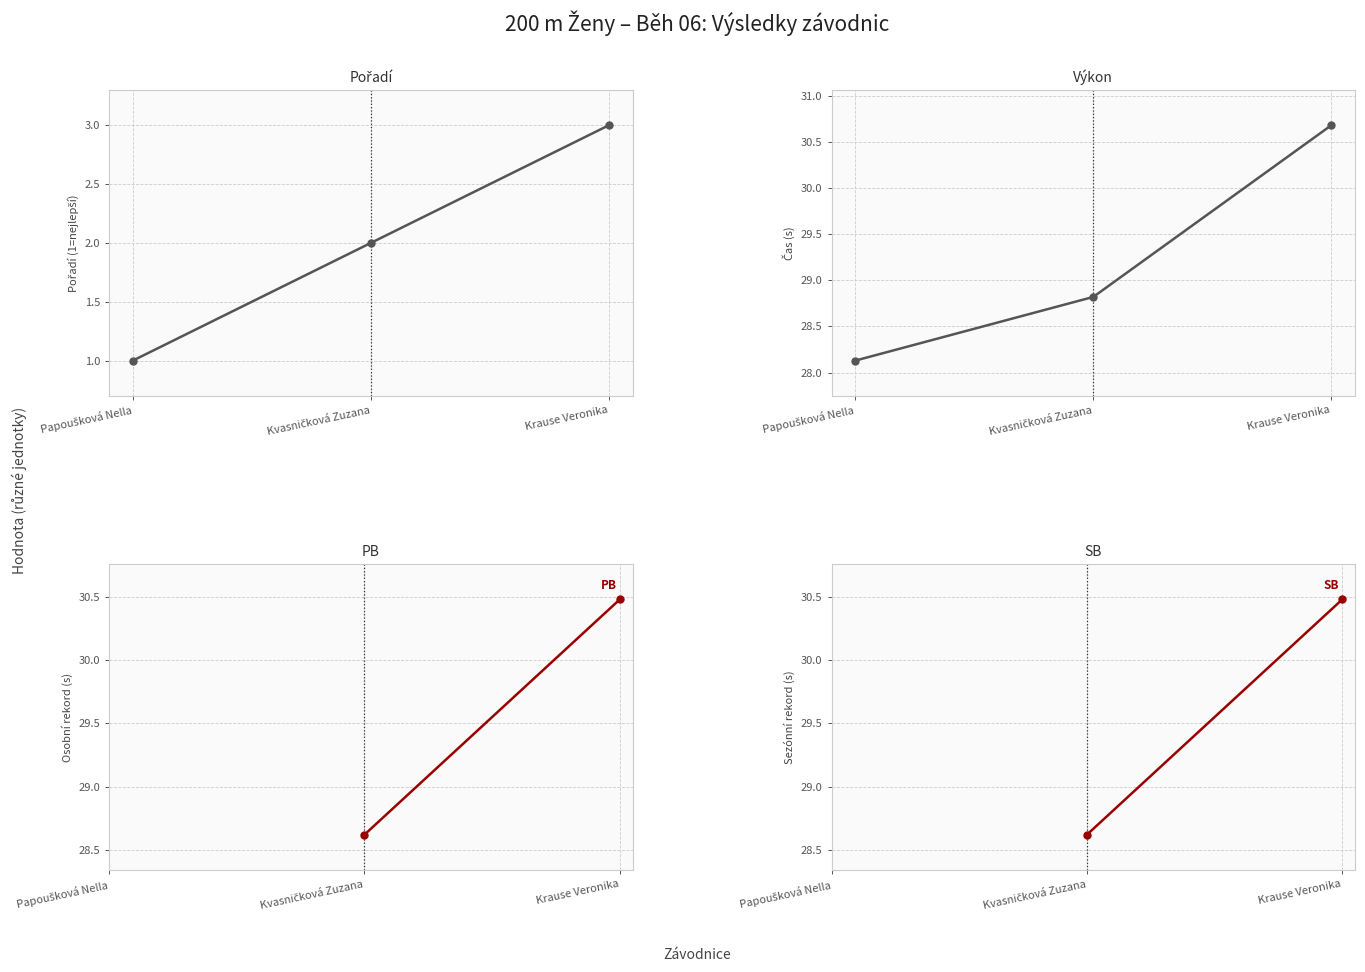

Between Kvasničková Zuzana and Krause Veronika, which series saw the biggest shift?

Výkon